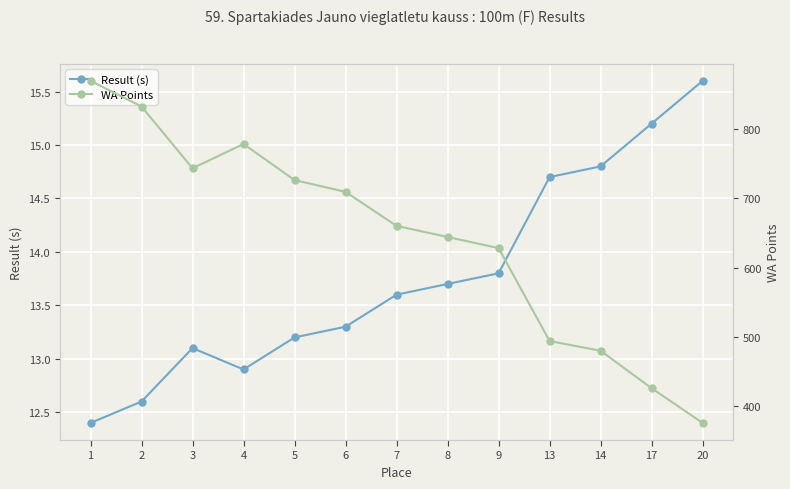

What is the maximum value for WA Points?

869.0